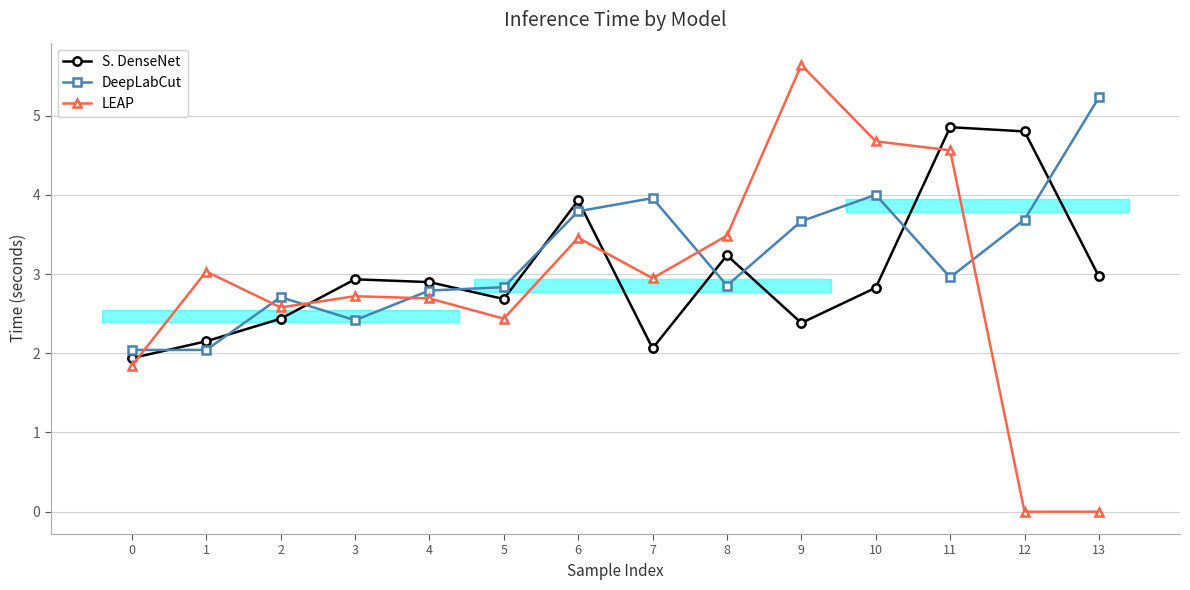

Which series ends up on top after the final intersection of S. DenseNet and DeepLabCut?

DeepLabCut